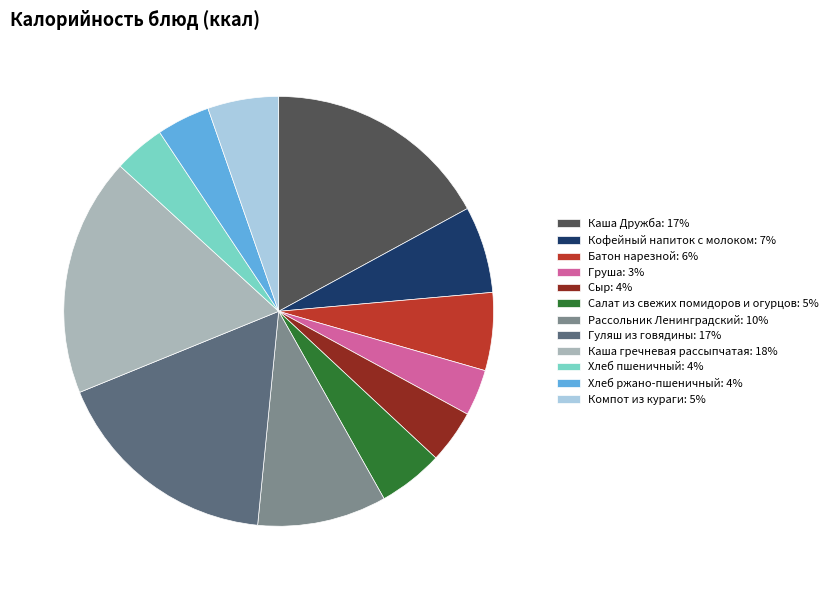

Is Сыр the majority of the pie?

No